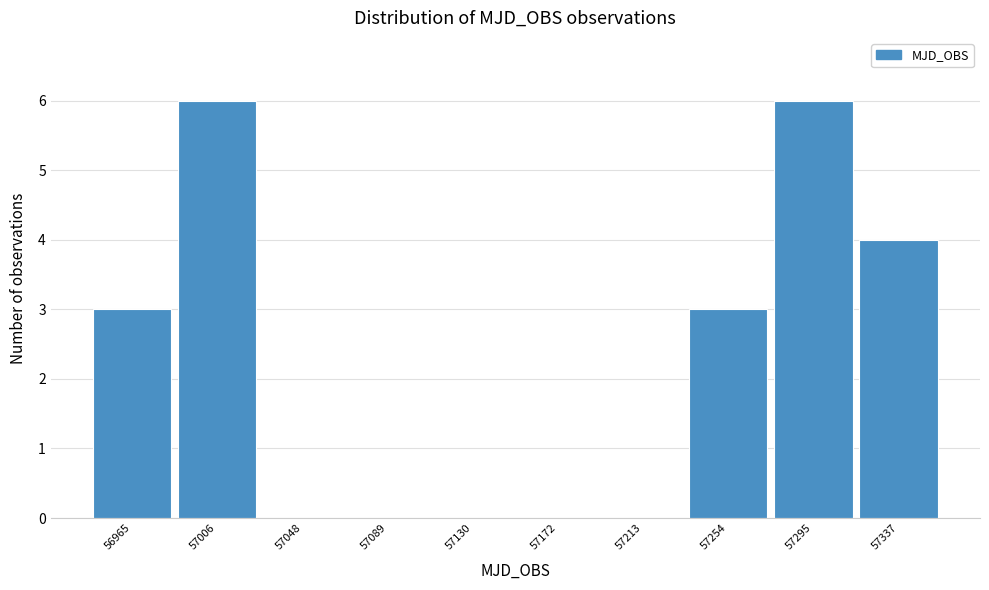

Reading left to right, what are all the values shown in this chart?

56965=3	57006=6	57048=0	57089=0	57130=0	57172=0	57213=0	57254=3	57295=6	57337=4